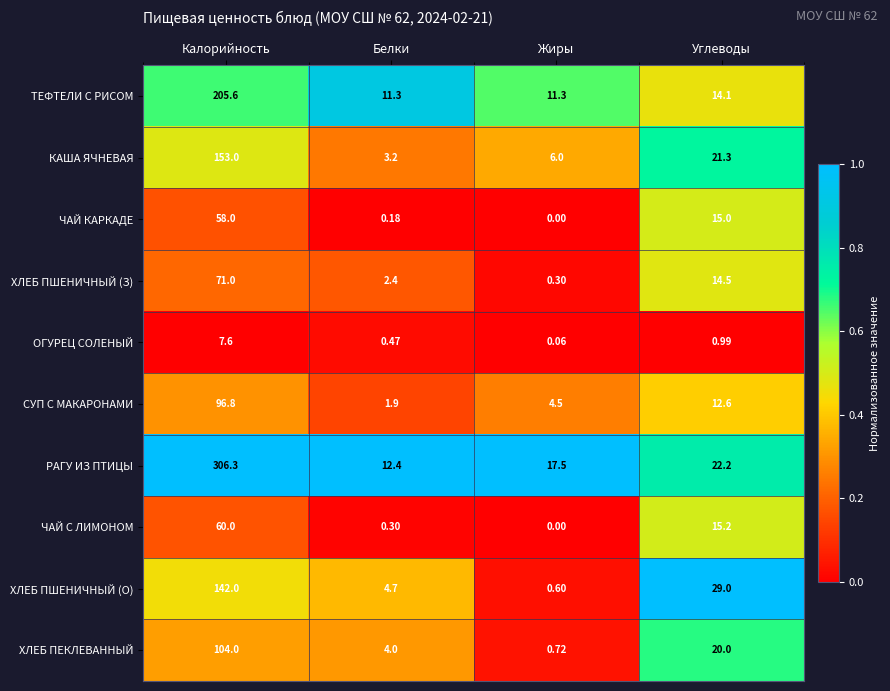

Where is КАША ЯЧНЕВАЯ nearest to the value 78?

Углеводы